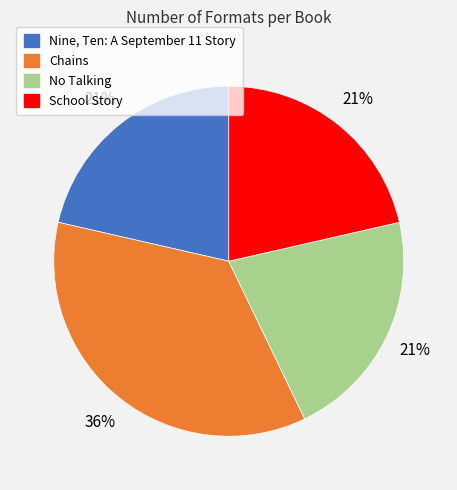

What is the ratio of the value at Nine, Ten: A September 11 Story to the value at School Story?

1.0